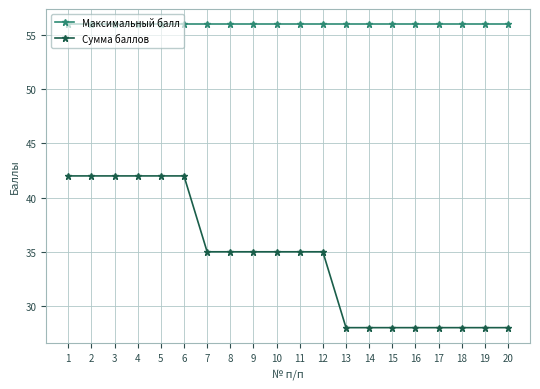

What is the difference between the second highest and minimum values in the Сумма баллов series?

14